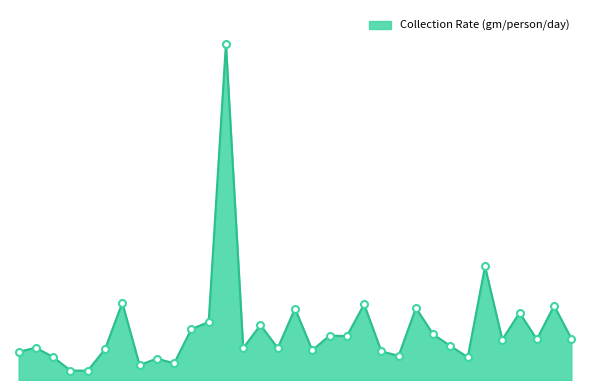

Does the chart display data point markers on the line(s)?

No